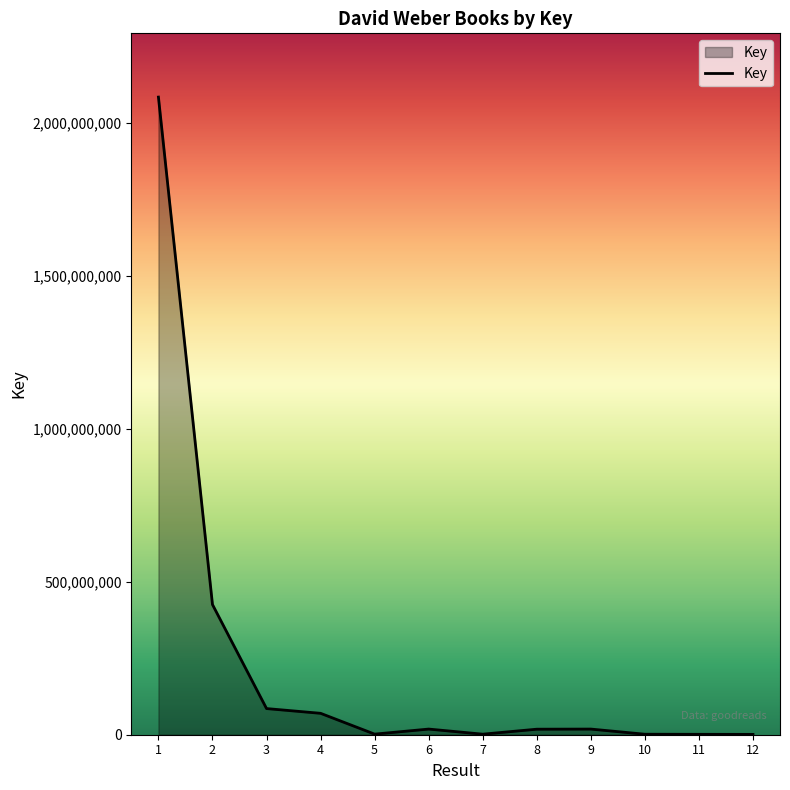

How many lines are shown in the chart?

1